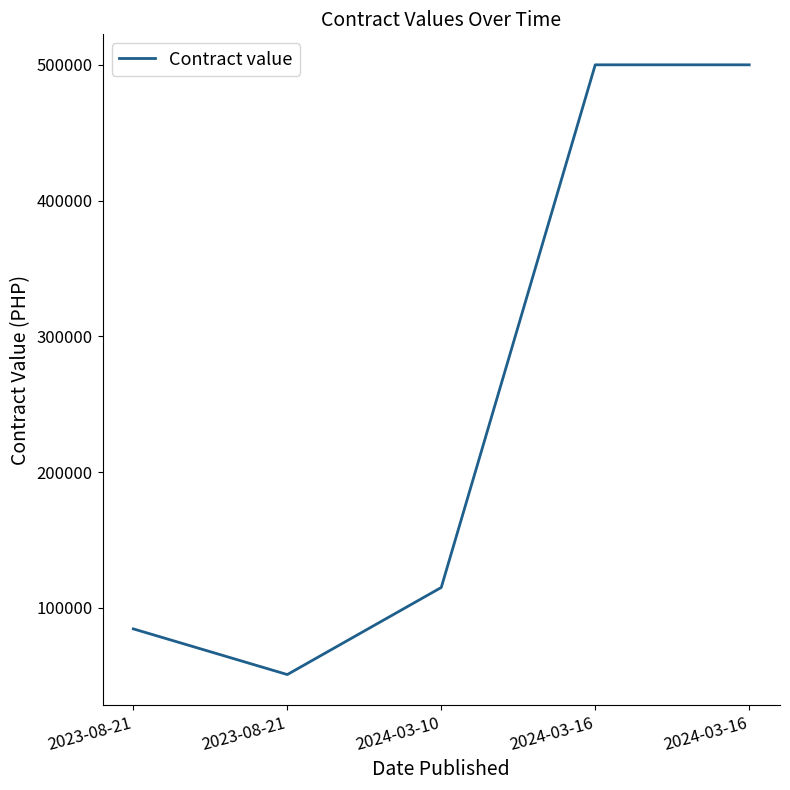

Does the chart display data point markers on the line(s)?

No